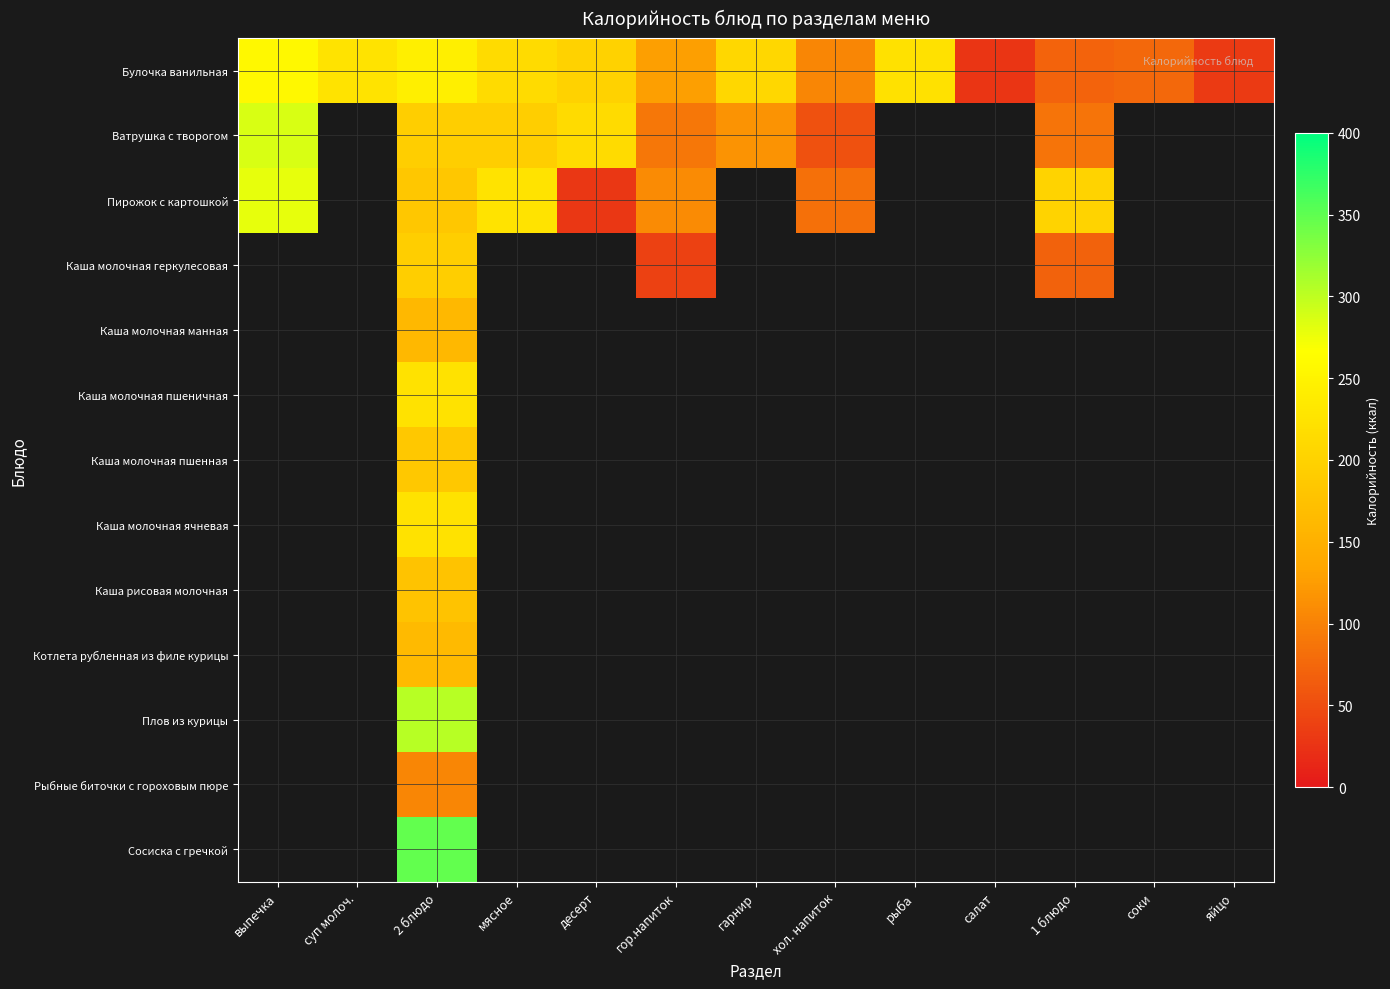

Between гарнир and яйцо, which series saw the biggest shift?

Булочка ванильная